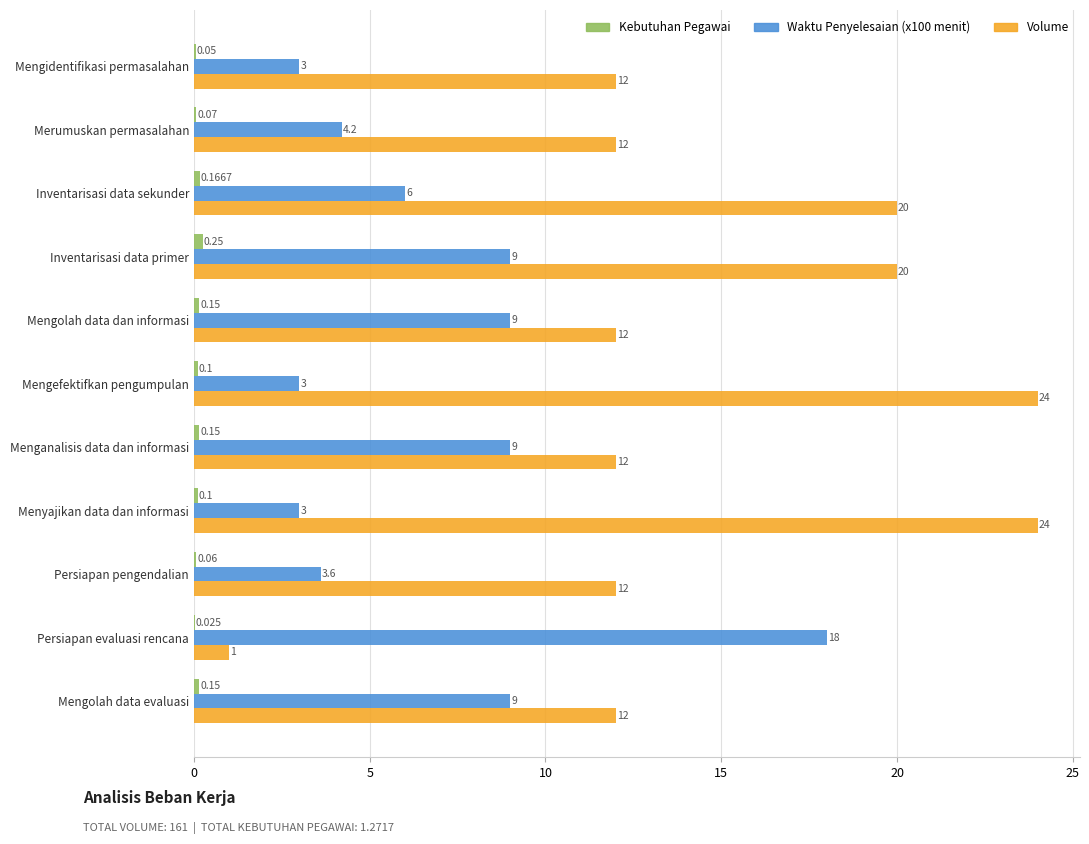

At which category is the sum across all series the highest?

Inventarisasi data primer